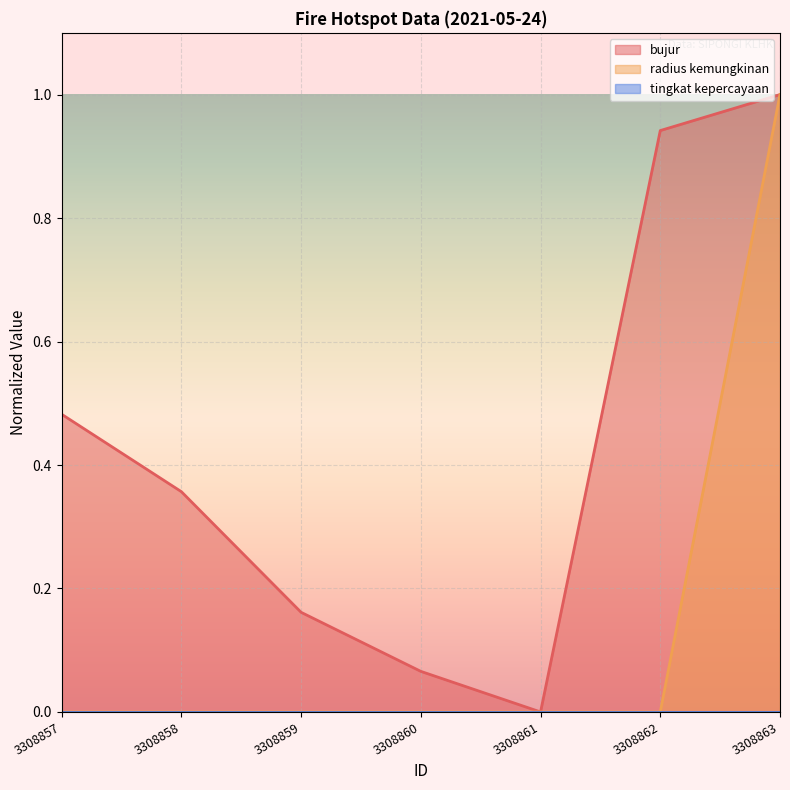

The value of radius kemungkinan at 3308860 is 0.0. True or false?

True